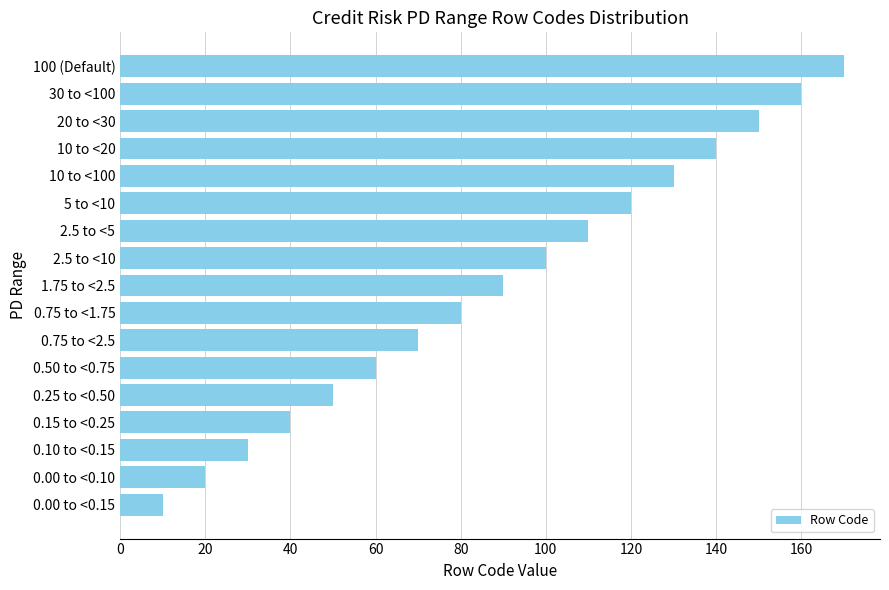

Reading bottom to top, what are all the values shown in this chart?

10	20	30	40	50	60	70	80	90	100	110	120	130	140	150	160	170